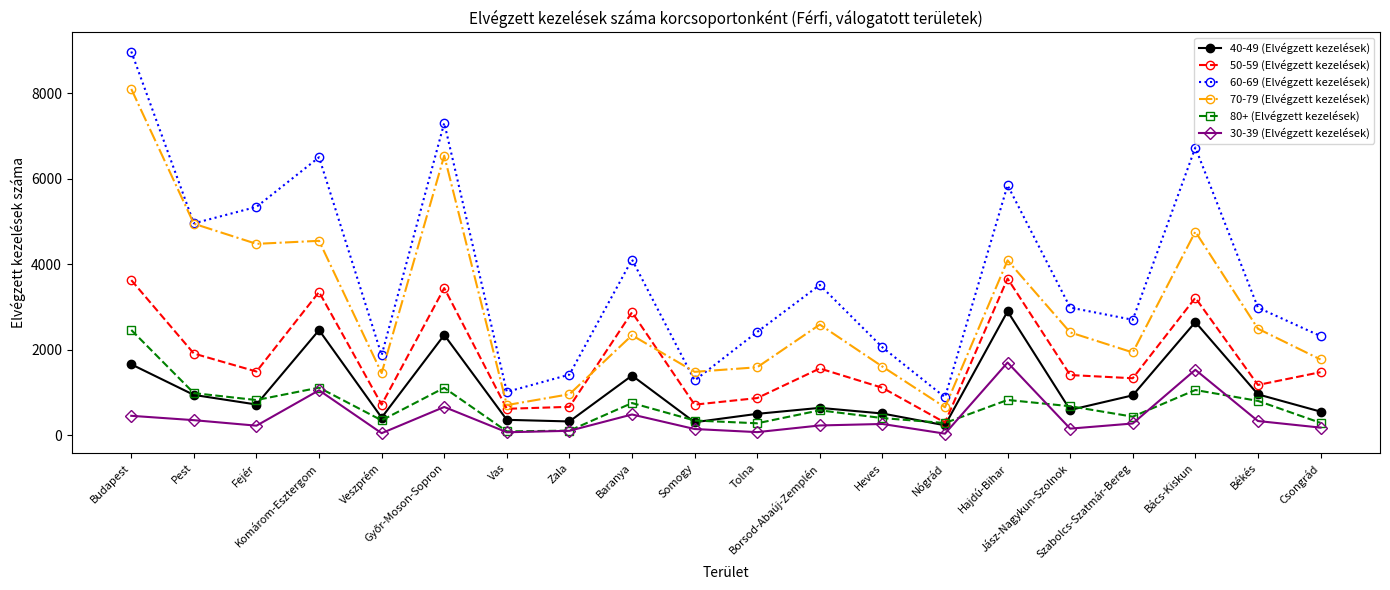

What is the label of the 8th point from the right?

Heves